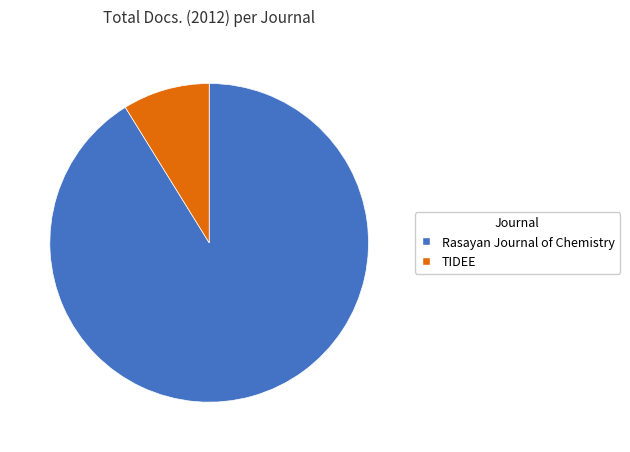

Rank the categories by value from highest to lowest.

Rasayan Journal of Chemistry, TIDEE